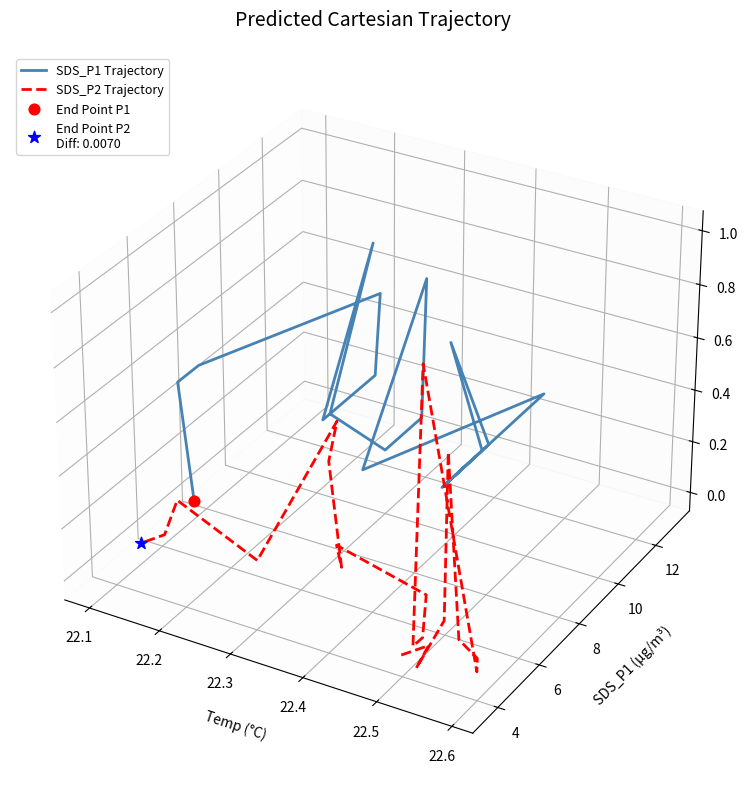

At which category is the sum across all series the highest?

22.4